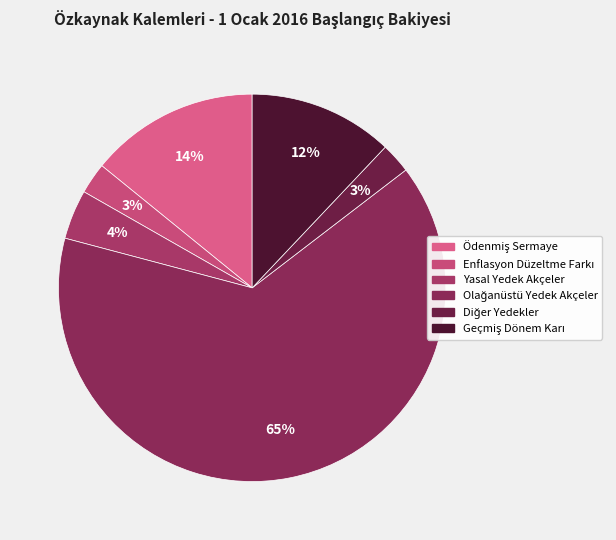

To the nearest percent, what is the combined percentage of Enflasyon Düzeltme Farkı and Yasal Yedek Akçeler?

7%